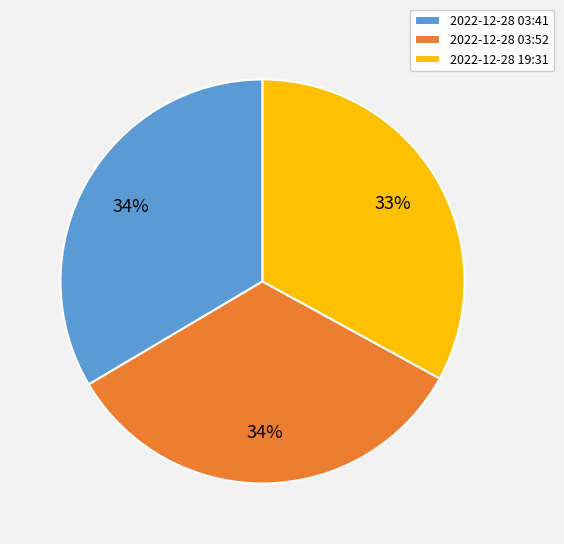

Is the sum of 2022-12-28 19:31 and 2022-12-28 03:52 greater than half?

Yes